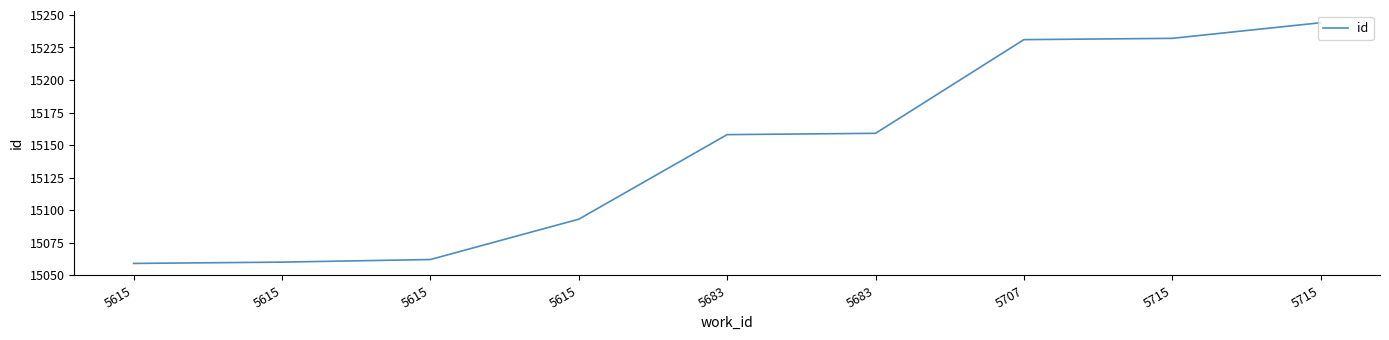

Does the chart display data point markers on the line(s)?

No